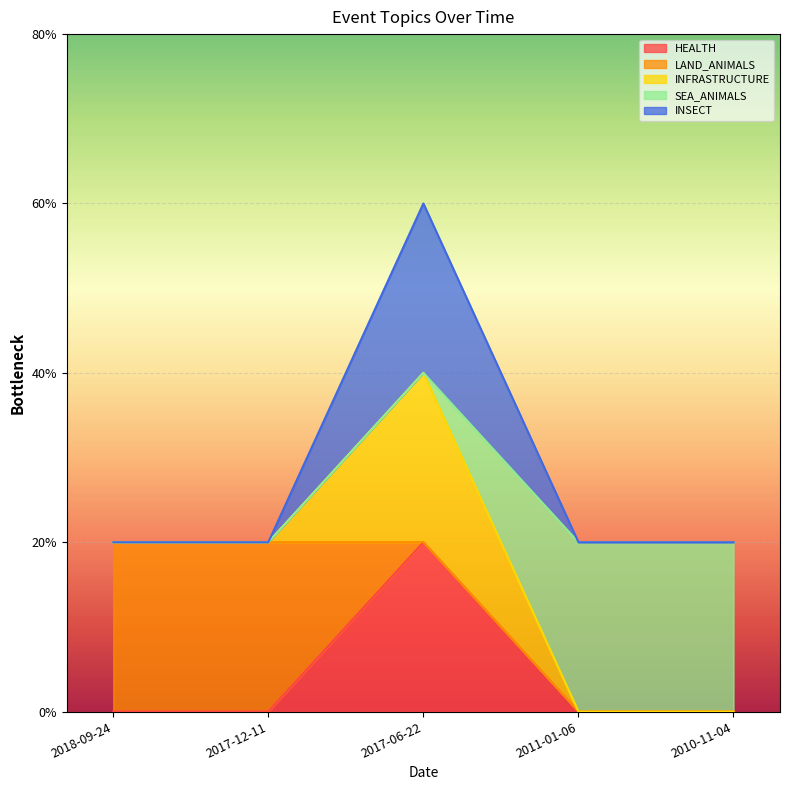

Which label corresponds to the largest value in the chart?

2017-06-22